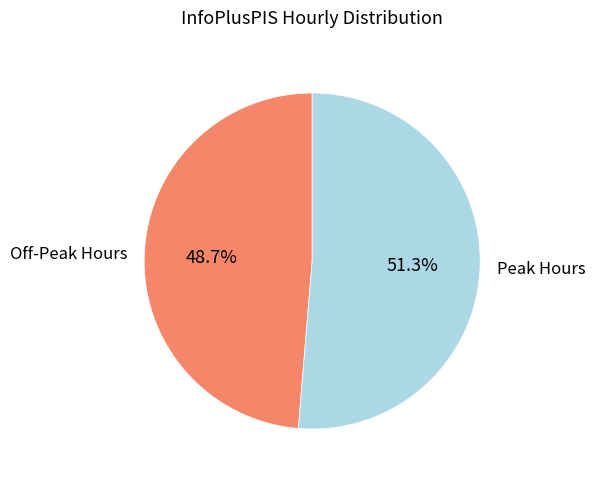

What is the smallest slice in the pie chart?

Off-Peak Hours